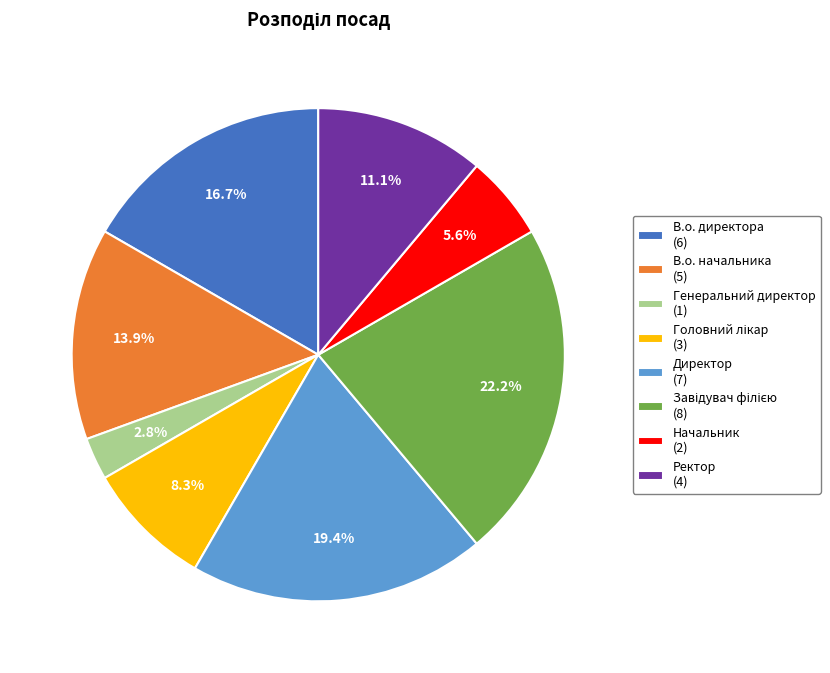

Do Директор (7) and Начальник (2) together represent more than half of the pie?

No